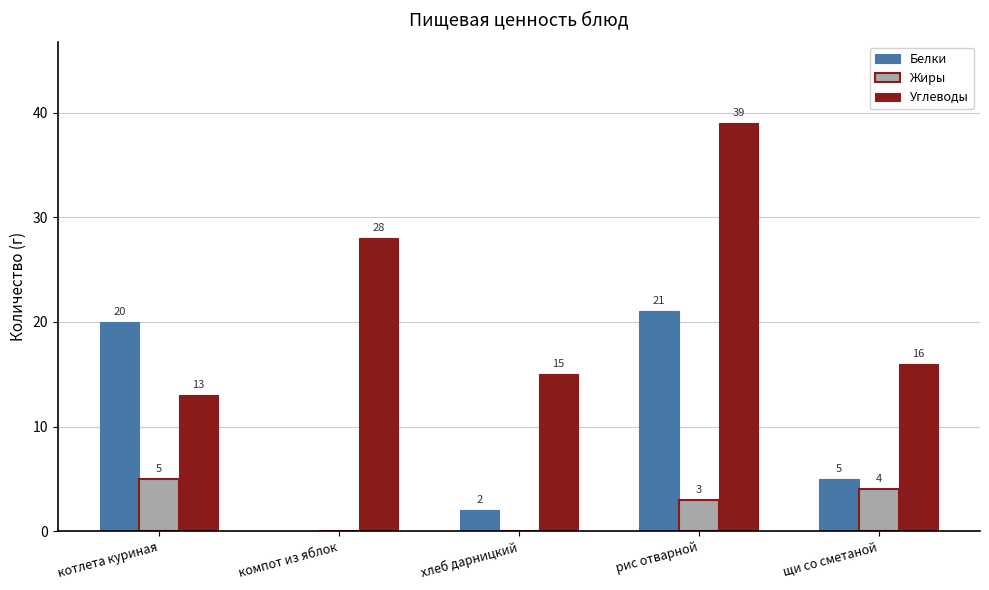

Where is Углеводы nearest to the value 26?

компот из яблок